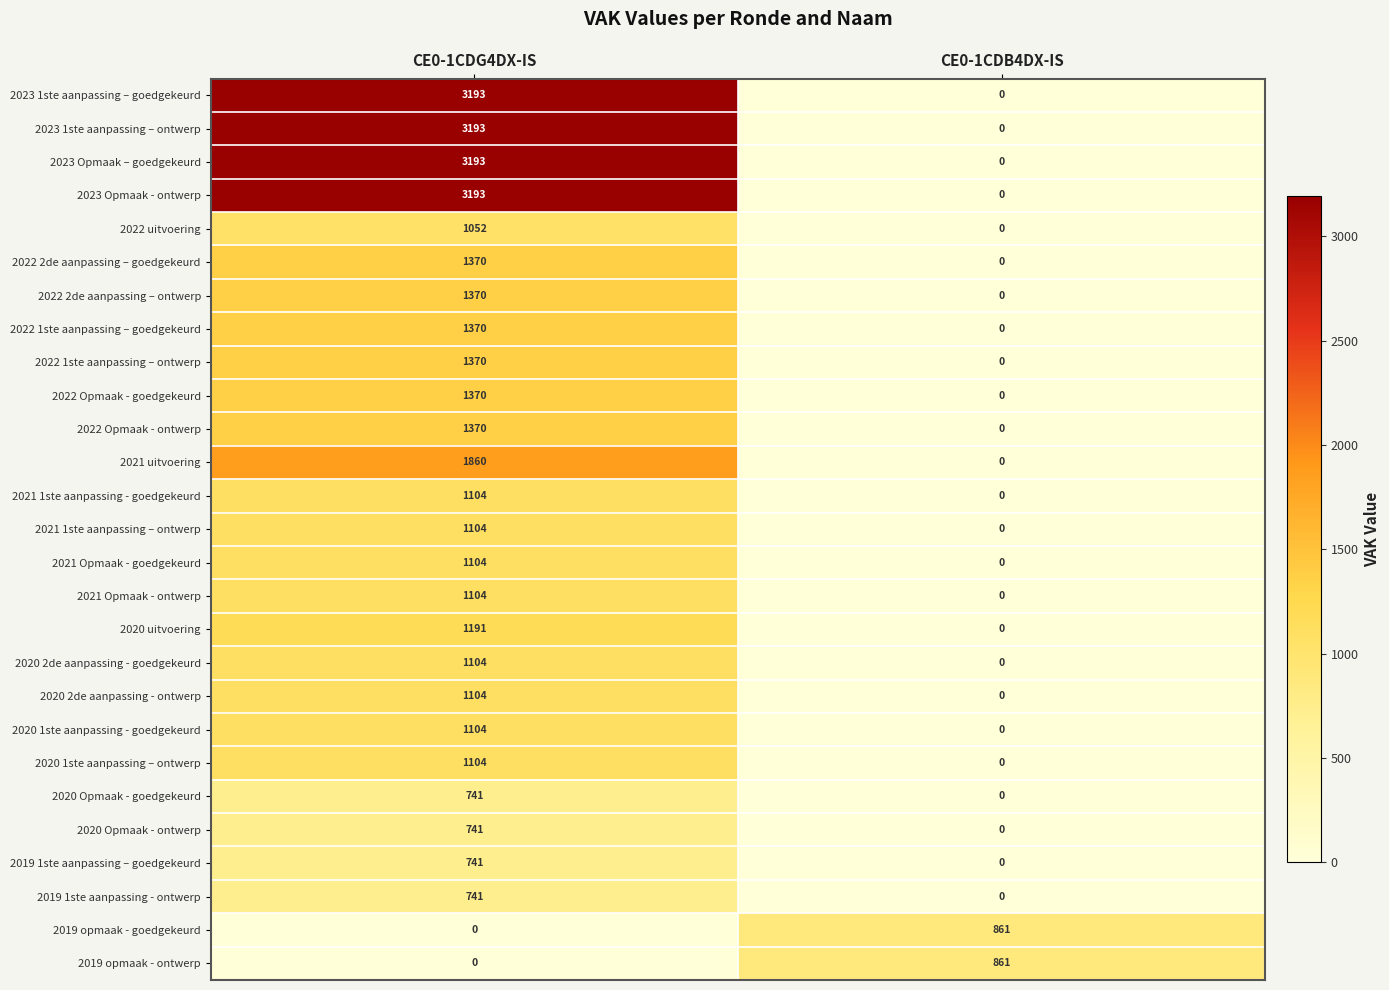

What is the difference between the 2021 uitvoering values at CE0-1CDB4DX-IS and CE0-1CDG4DX-IS?

1860